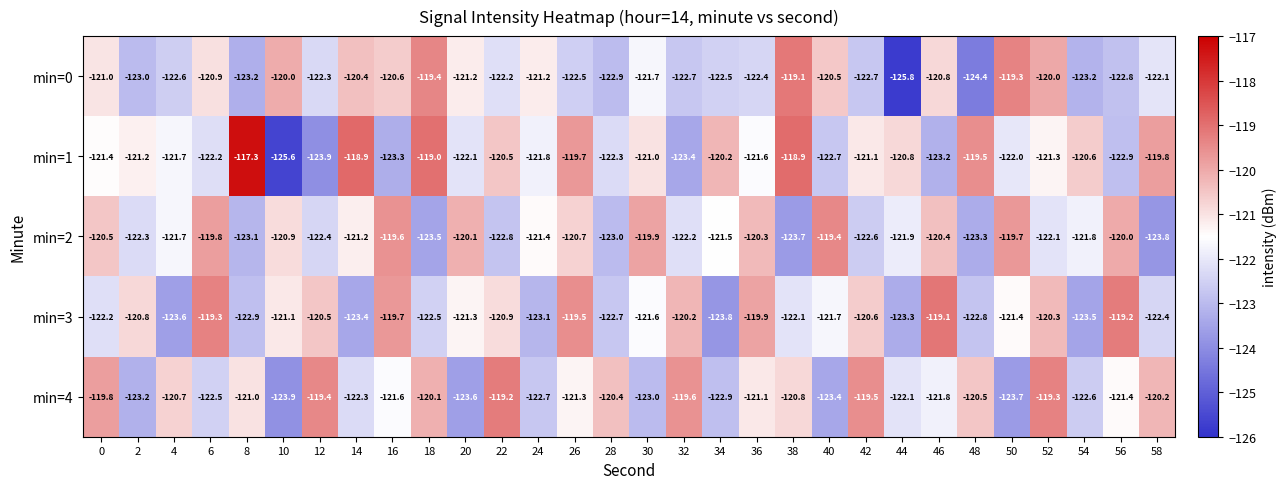

The min=0 series shows -184.9 at 30. True or false?

False